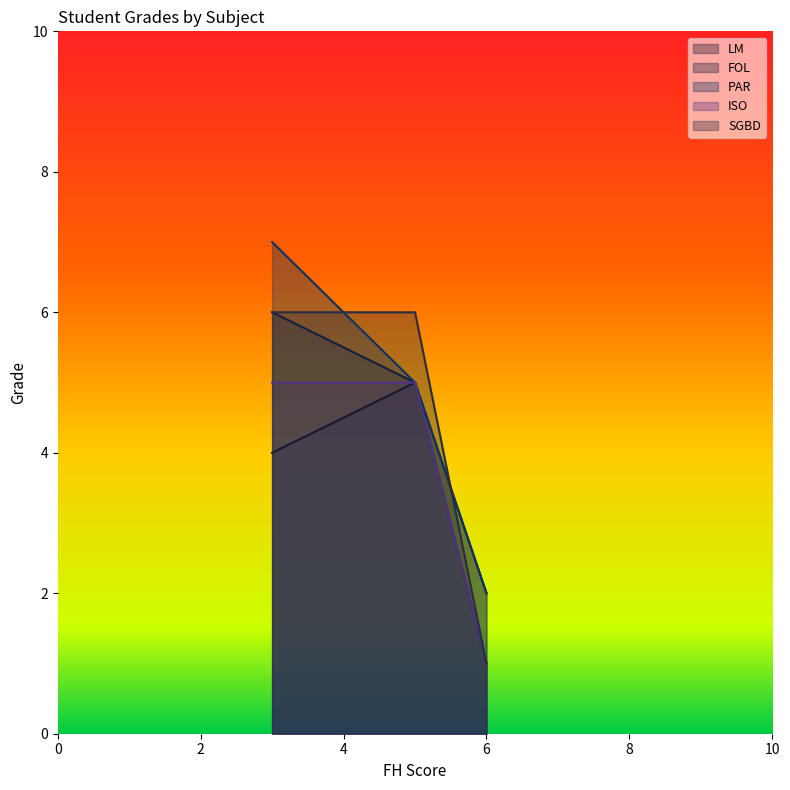

What is the maximum value for ISO?

5